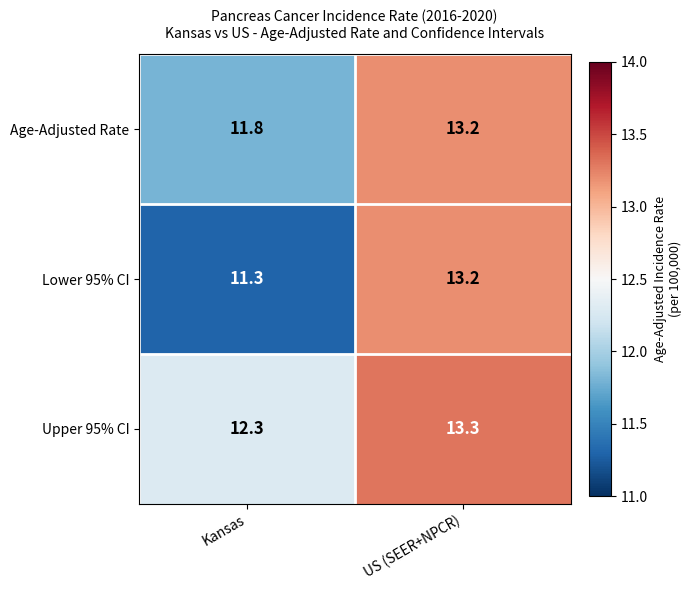

Where does the Age-Adjusted Rate series first go above 13?

US (SEER+NPCR)